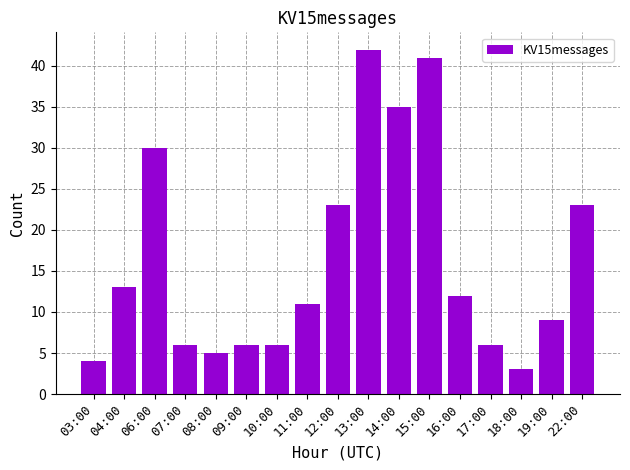

The value at 16:00 is 12. True or false?

True